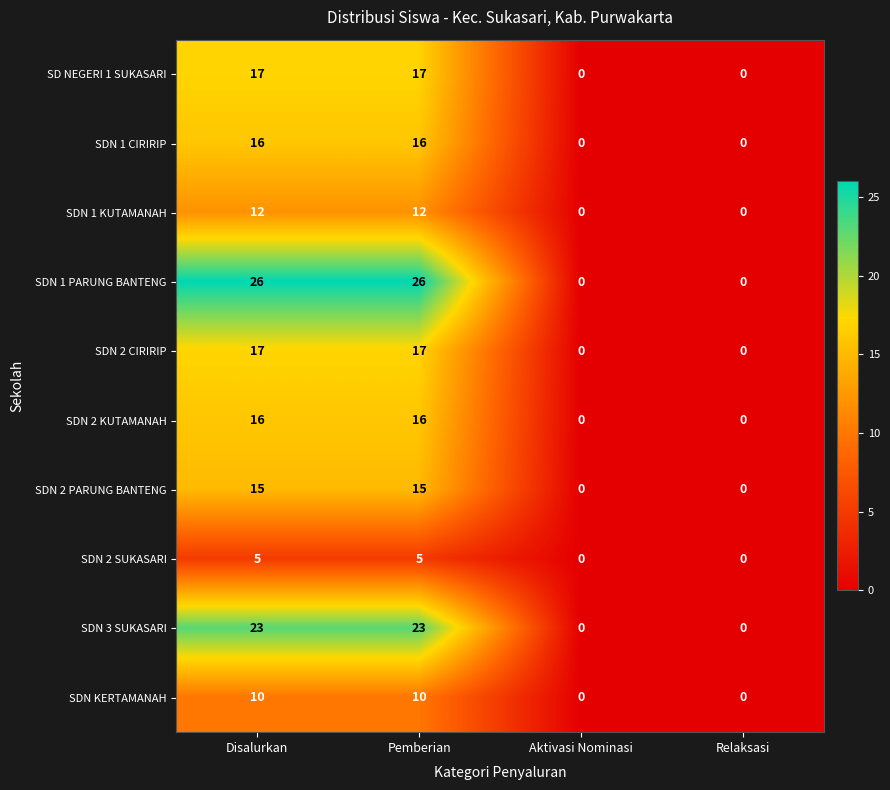

True or false: SDN KERTAMANAH has a value of 0 at Aktivasi Nominasi.

True